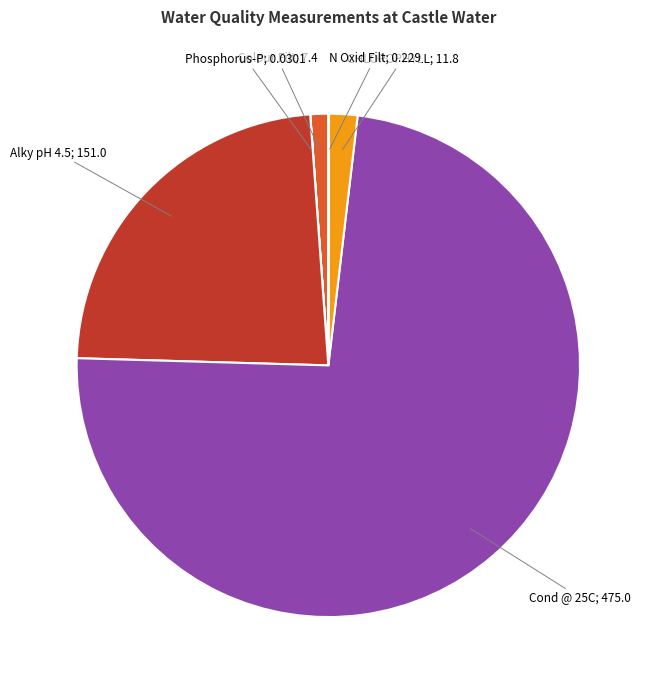

What is the ratio of the value at Alky pH 4.5; 151.0 to the value at CHLOROPHYLL; 11.8?

12.8